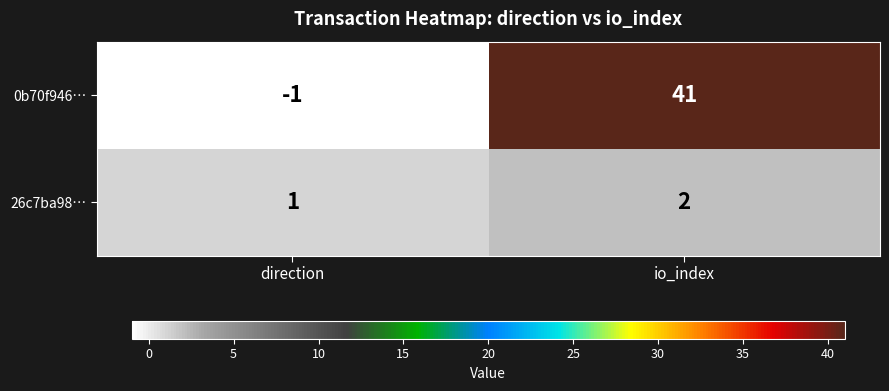

How many negative values does the 0b70f946… series have?

1